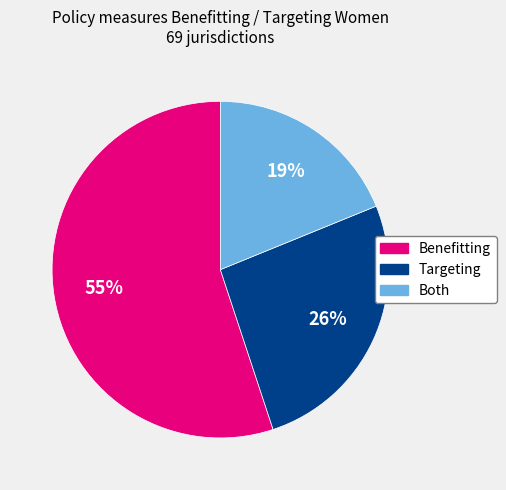

Rank the categories by value from lowest to highest.

Both, Targeting, Benefitting